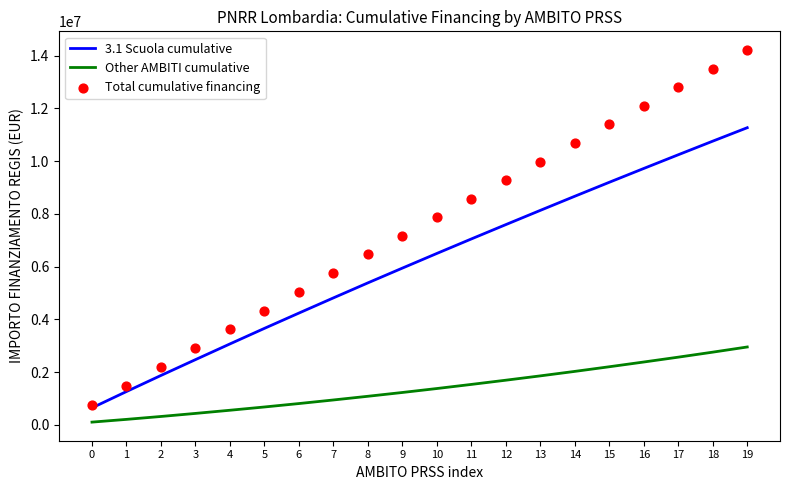

At which category is the sum across all series the highest?

19